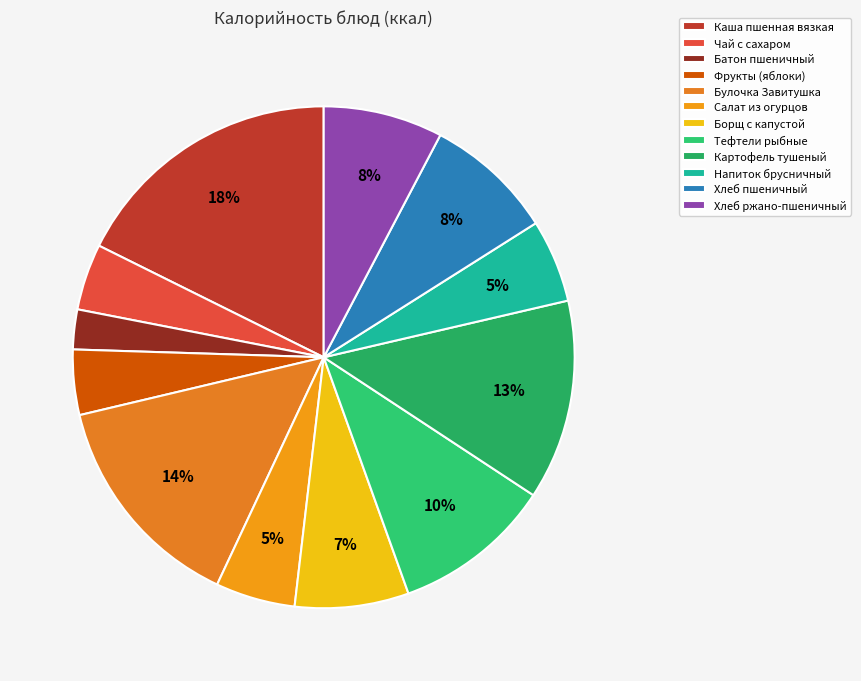

Which category has the biggest portion of the pie?

Каша пшенная вязкая